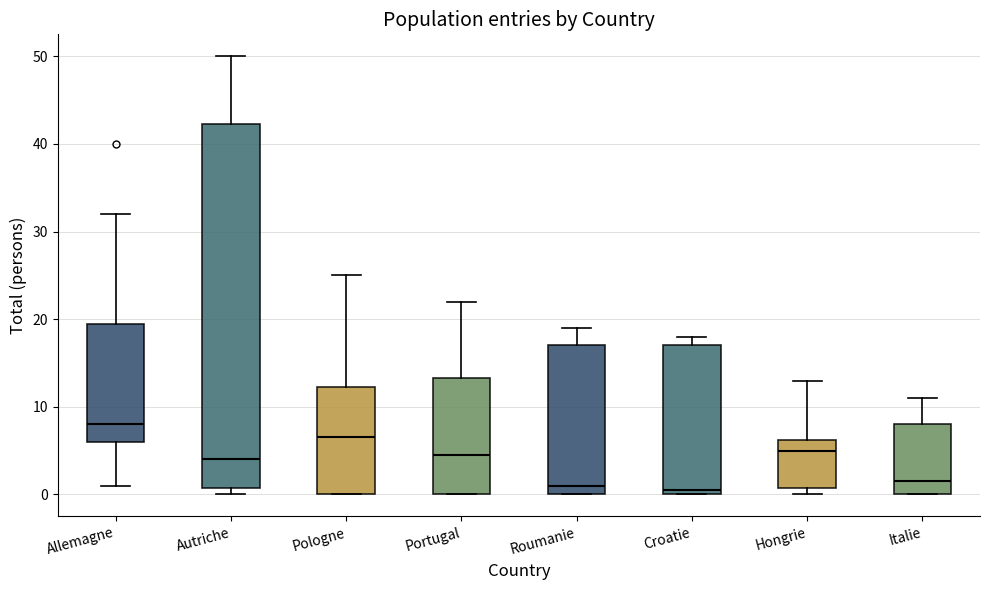

Which box is the tallest, from its lower edge to its upper edge?

Autriche